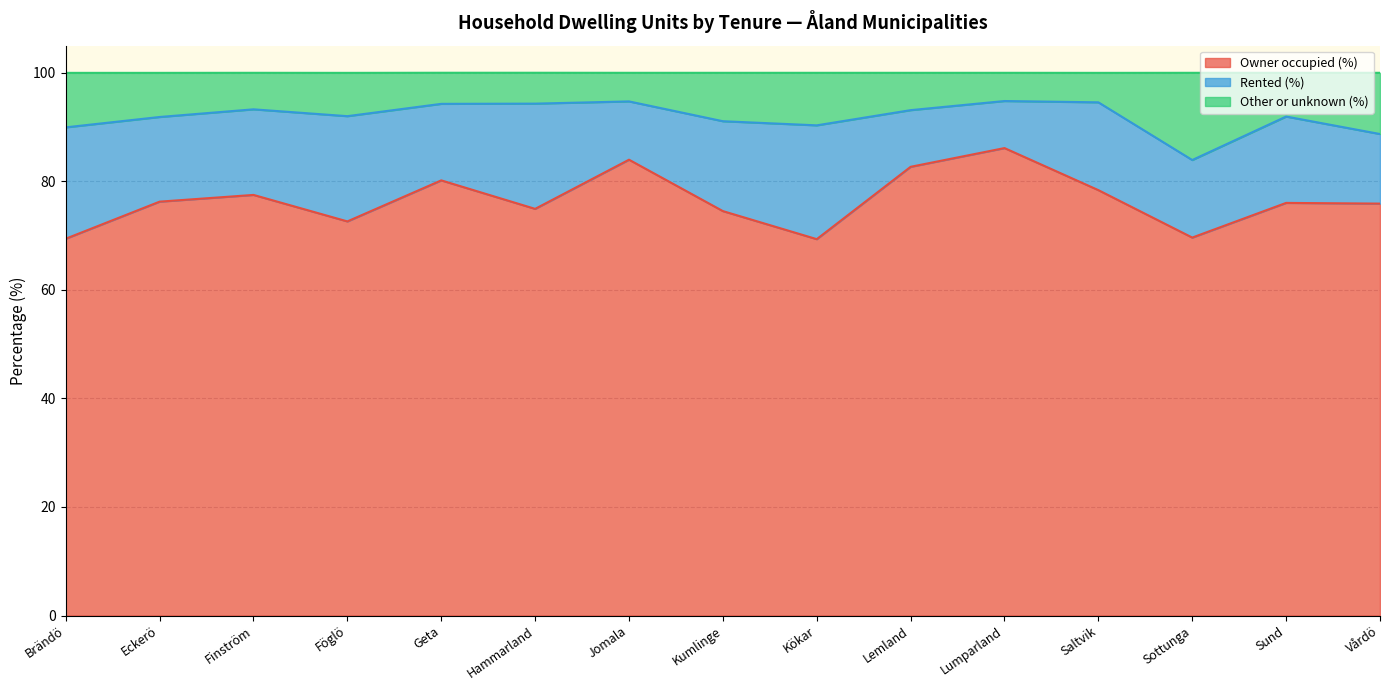

At which category is the sum across all series the highest?

Lumparland